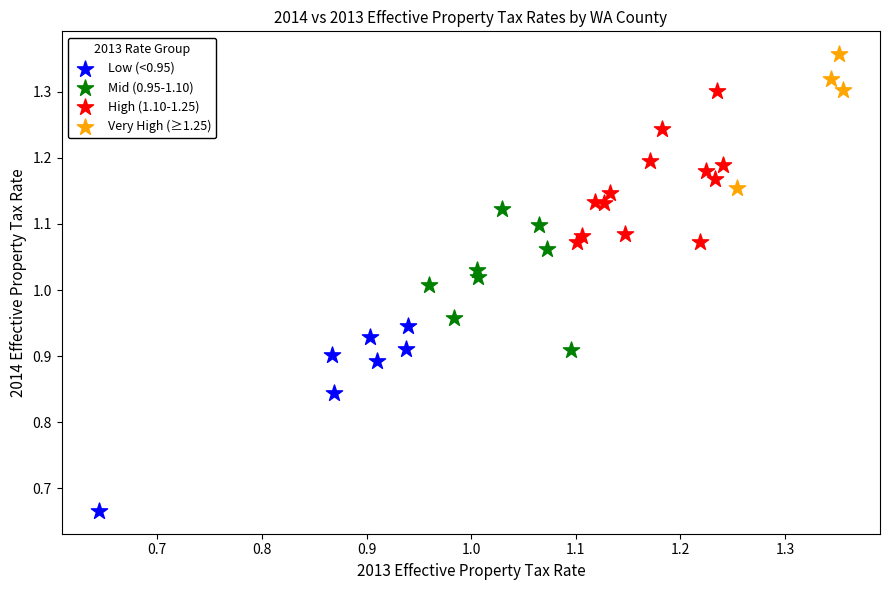

Which series contains the lowest Y value?

Low (<0.95)